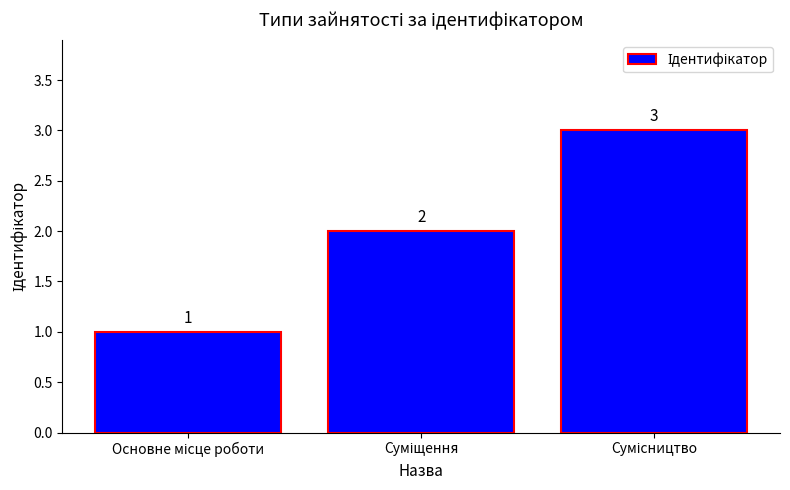

How many data points are less than 2?

1